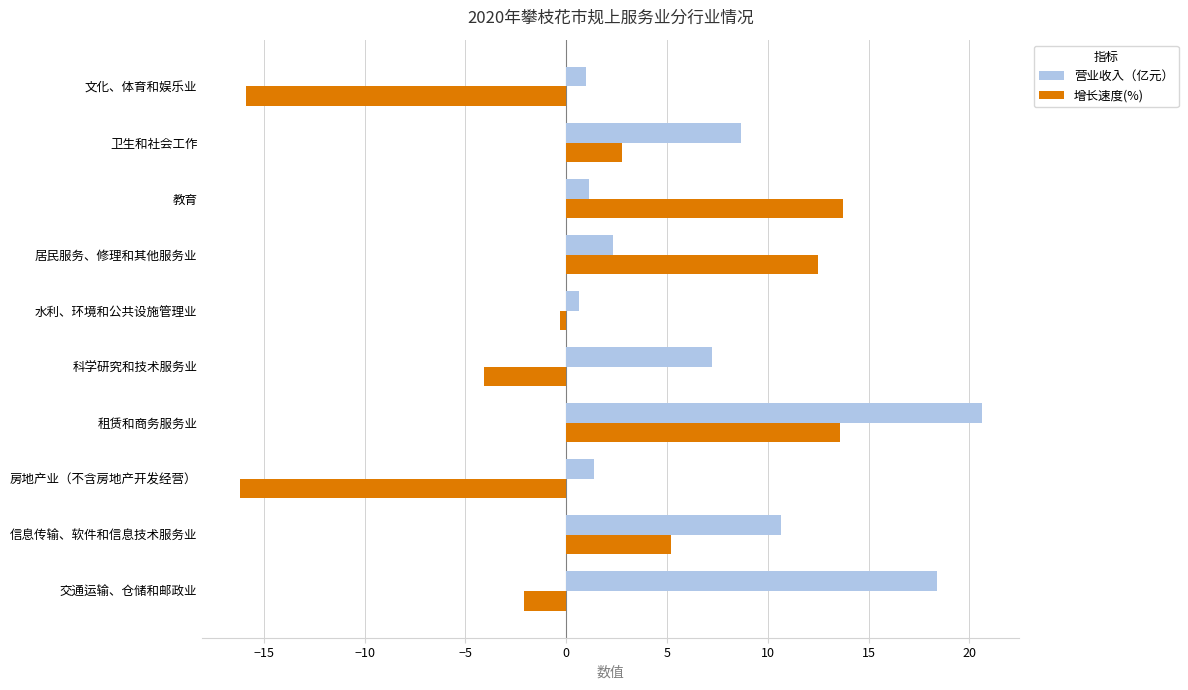

True or false: 增长速度(%) has a value of 5.2 at 信息传输、软件和信息技术服务业.

True